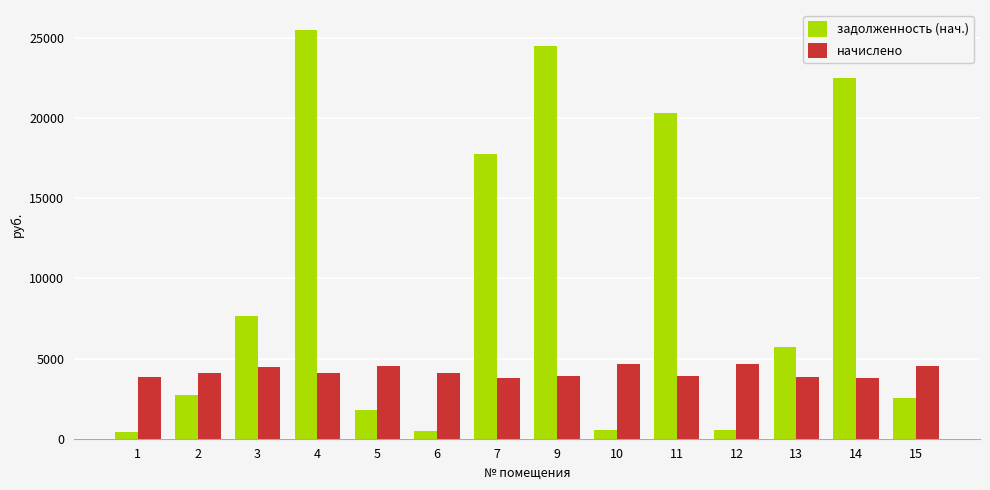

At which label does начислено first exceed 4087?

2